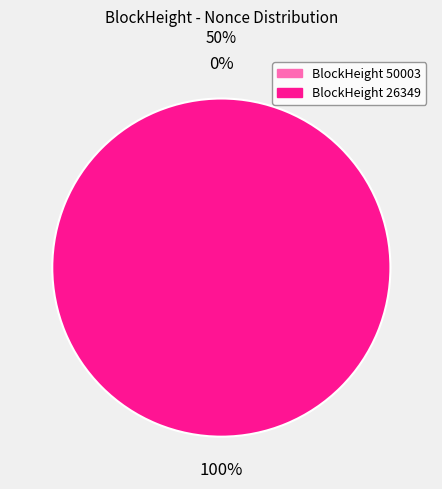

Is there a majority slice in this chart?

Yes